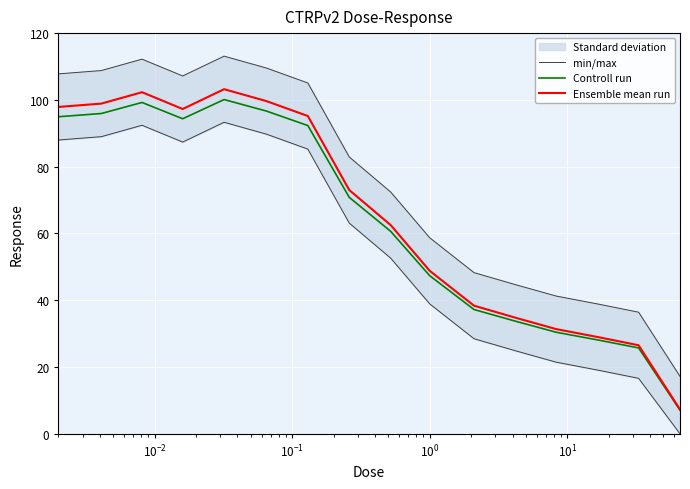

What is the minimum value for Controll run?

7.1